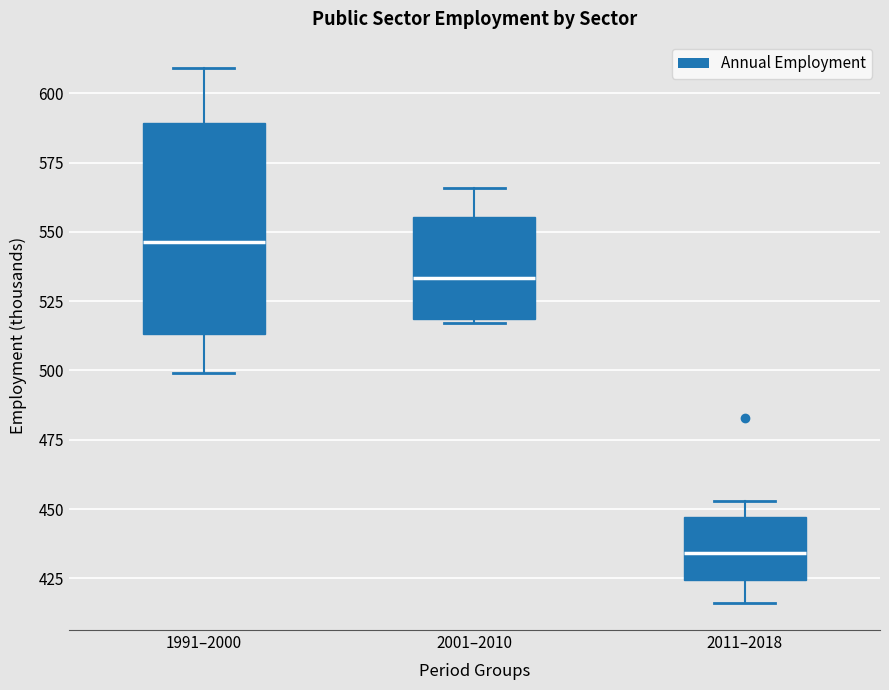

Where does the upper whisker of the box for 1991–2000 end on the y-axis? The values are not printed on the chart, so give them approximately, as read against the axis.

610